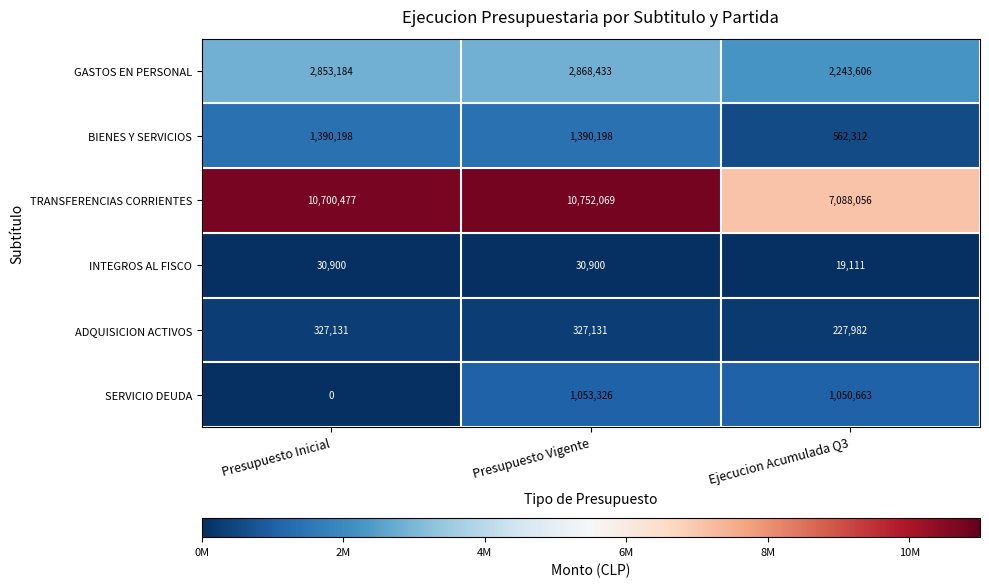

How many distinct data groups are displayed?

6